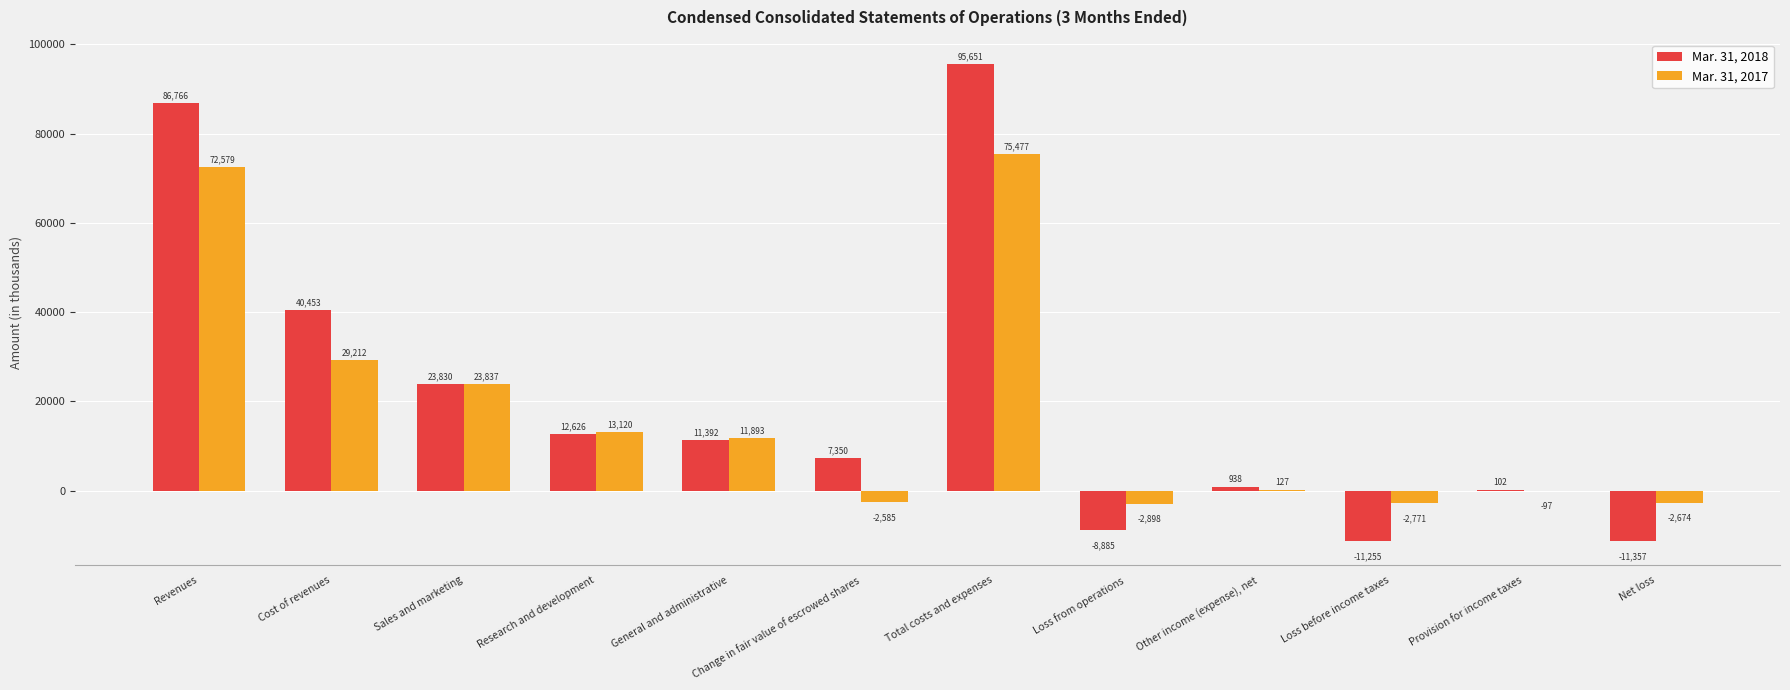

Is it true that Mar. 31, 2017 equals 35337 at Sales and marketing?

False